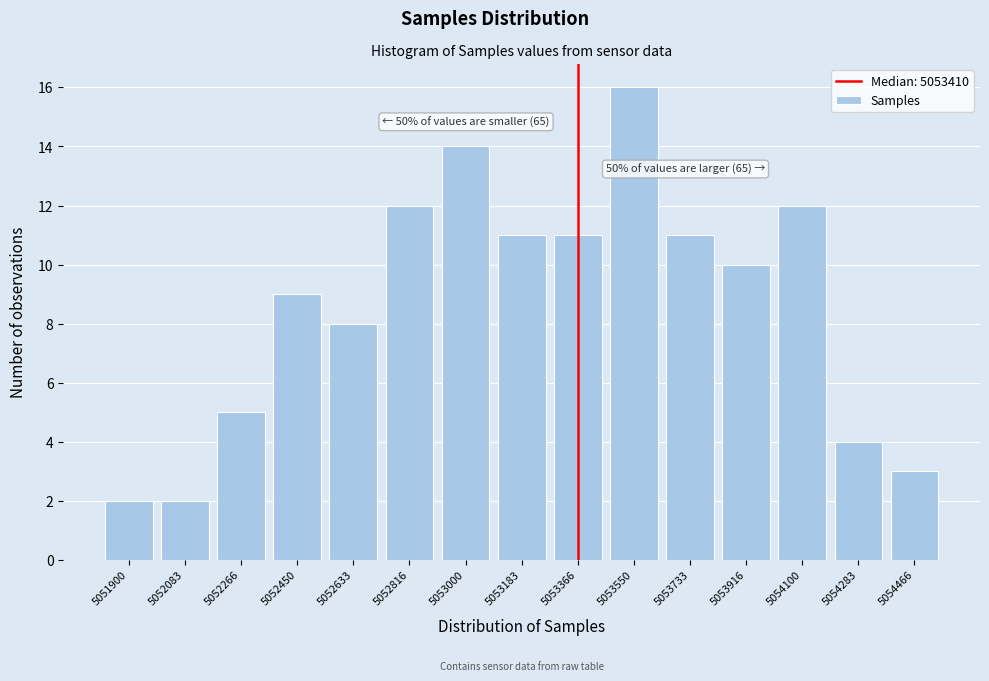

Reading right to left, transcribe all the data shown in this chart.

3	4	12	10	11	16	11	11	14	12	8	9	5	2	2